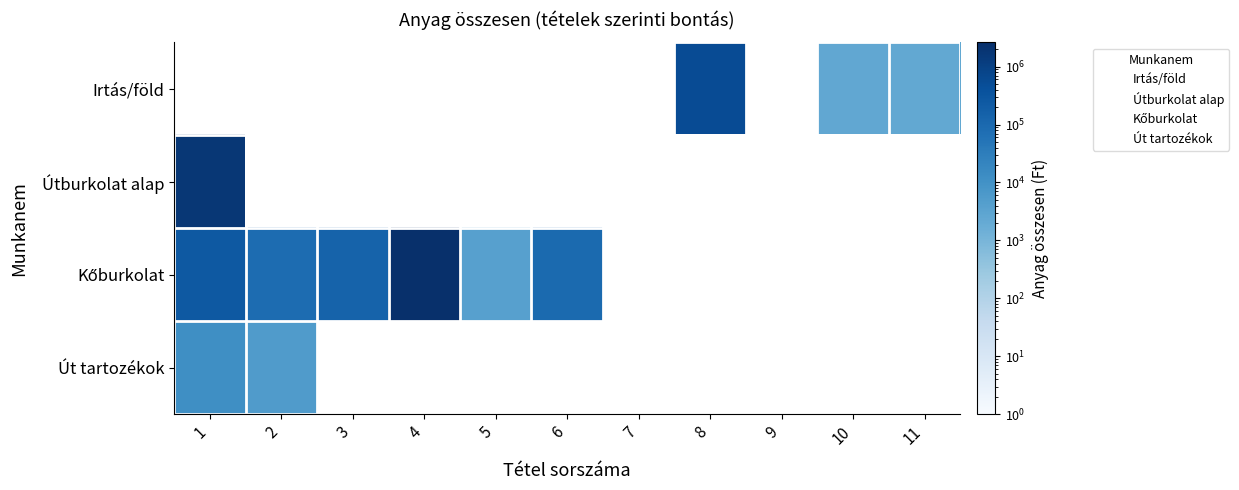

Rank the series by their maximum value, from lowest to highest.

Út tartozékok, Irtás/föld, Útburkolat alap, Kőburkolat